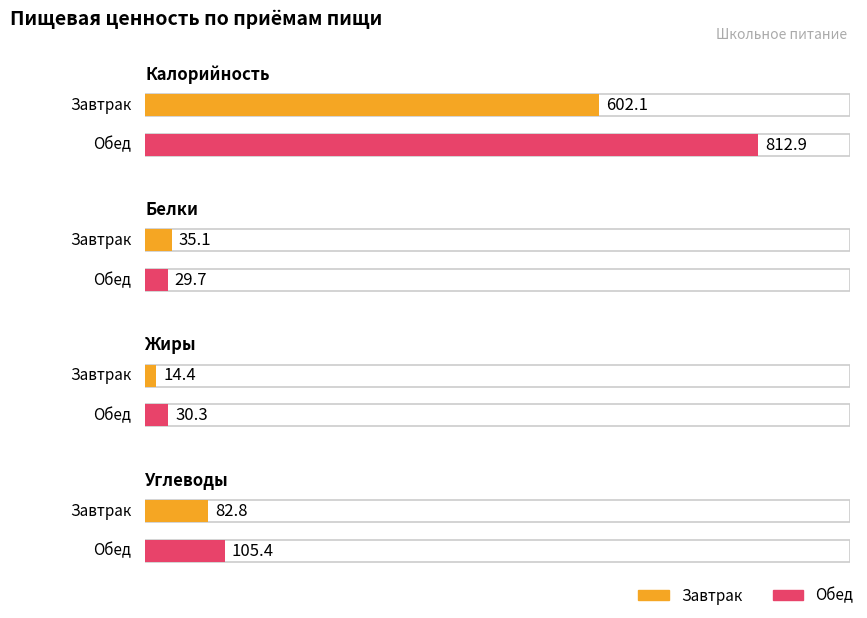

Where is Завтрак nearest to the value 308?

Углеводы